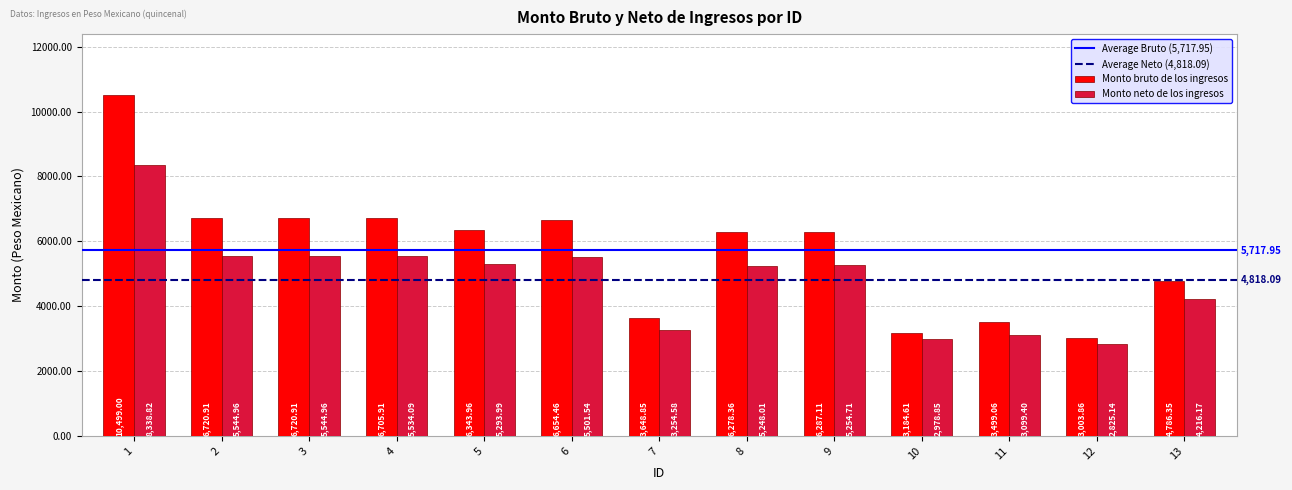

How many categories are shown in the chart?

13